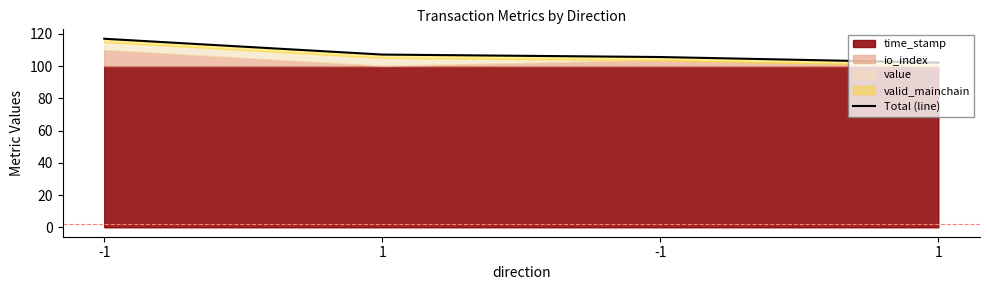

How many lines are shown in the chart?

1